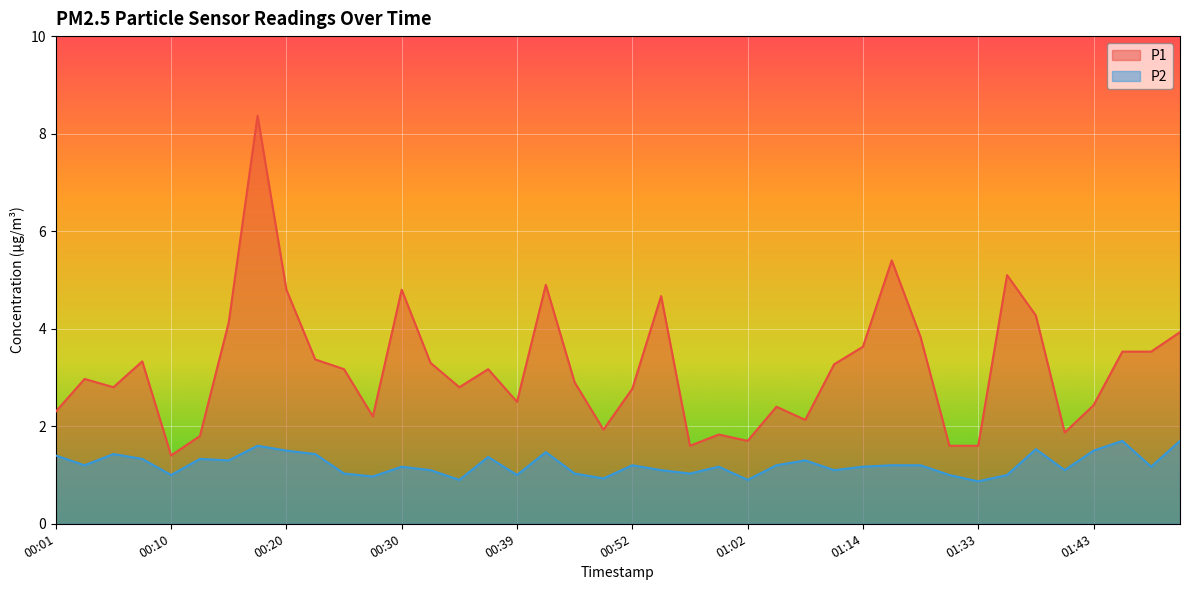

The value of P2 at 01:45 is 1.7. True or false?

True